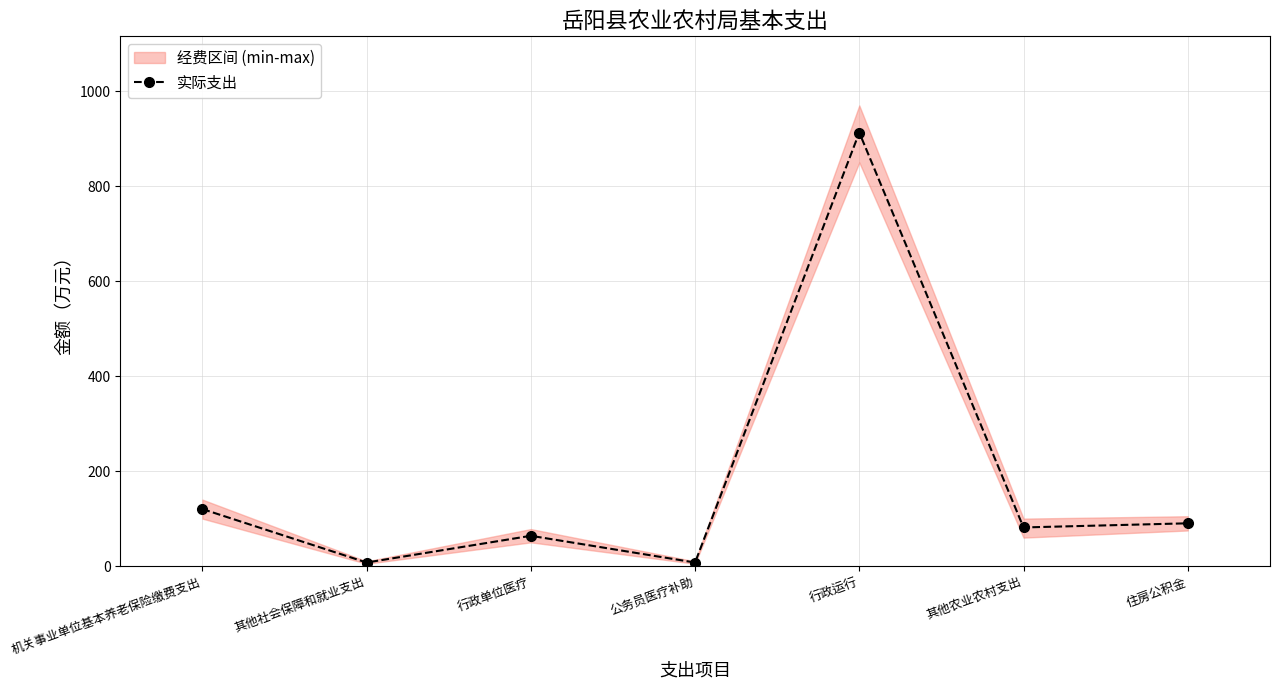

Reading left to right, extract all data points from this chart.

机关事业单位基本养老保险缴费支出=120.1	其他社会保障和就业支出=7.5	行政单位医疗=63.8	公务员医疗补助=7.5	行政运行=912.9	其他农业农村支出=81.4	住房公积金=90.1